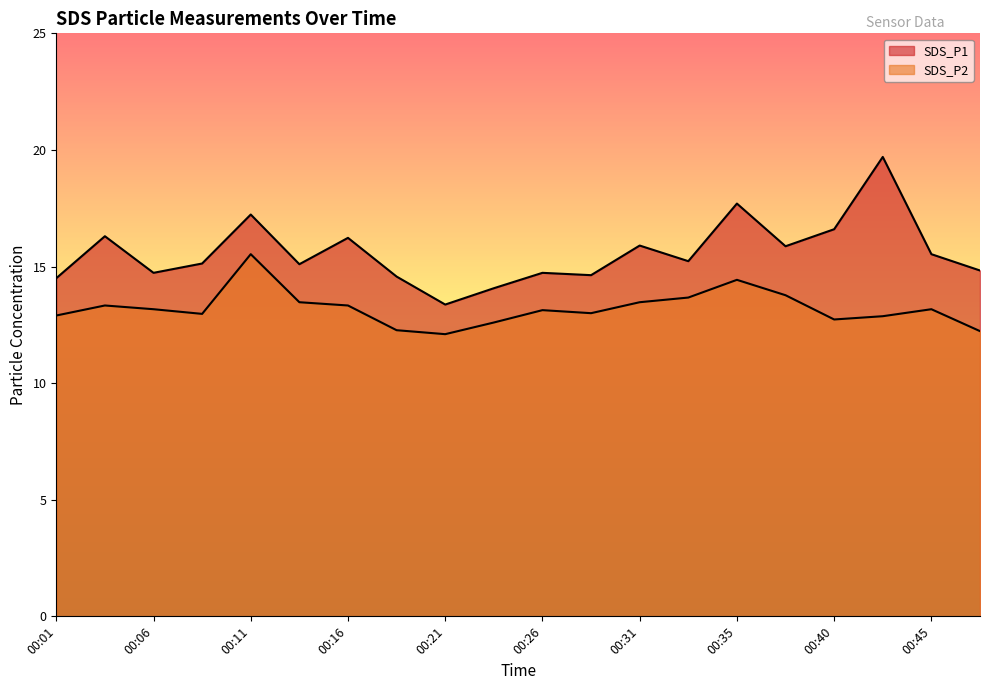

At which category does the chart reach its minimum across all series?

00:21